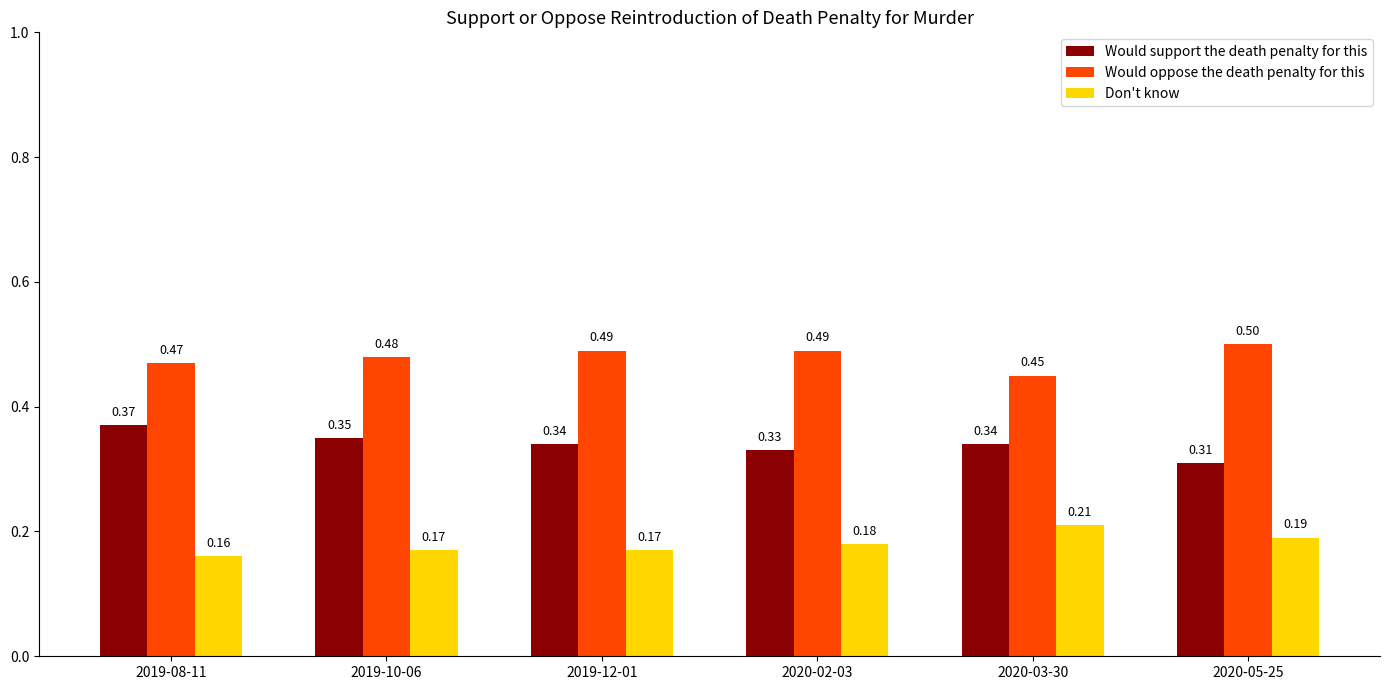

Rank the series by their average value, from lowest to highest.

Don't know, Would support the death penalty for this, Would oppose the death penalty for this